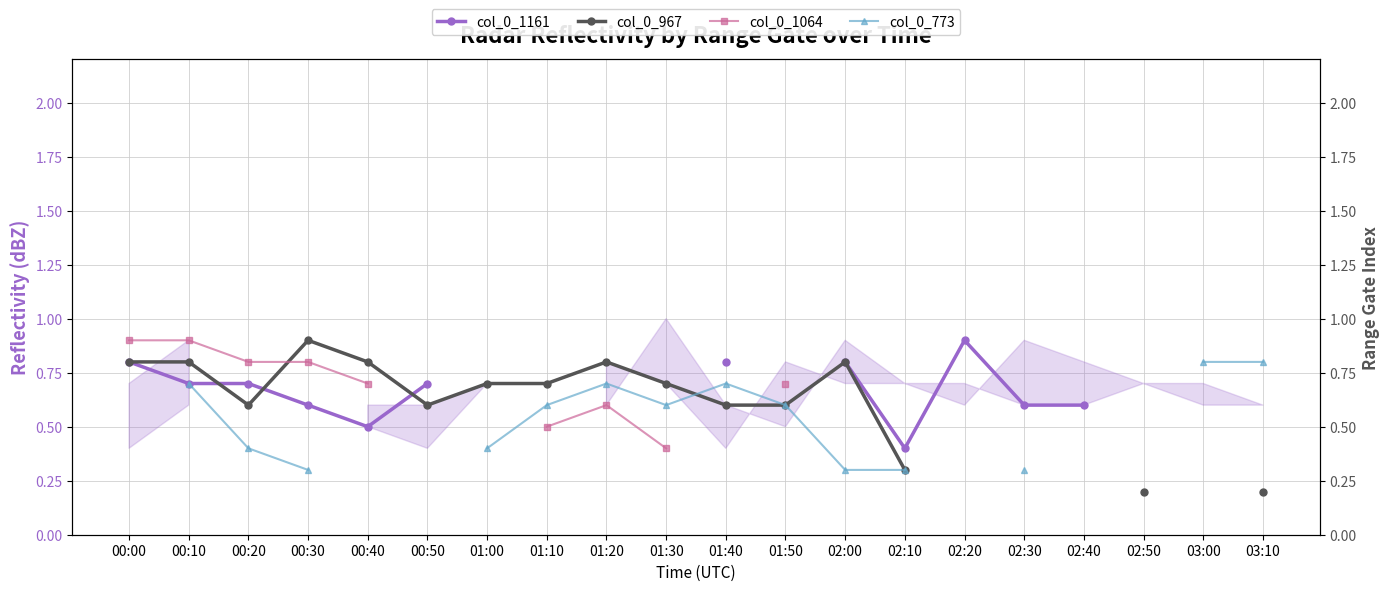

True or false: col_0_773 has more than 1 interior local peaks.

True